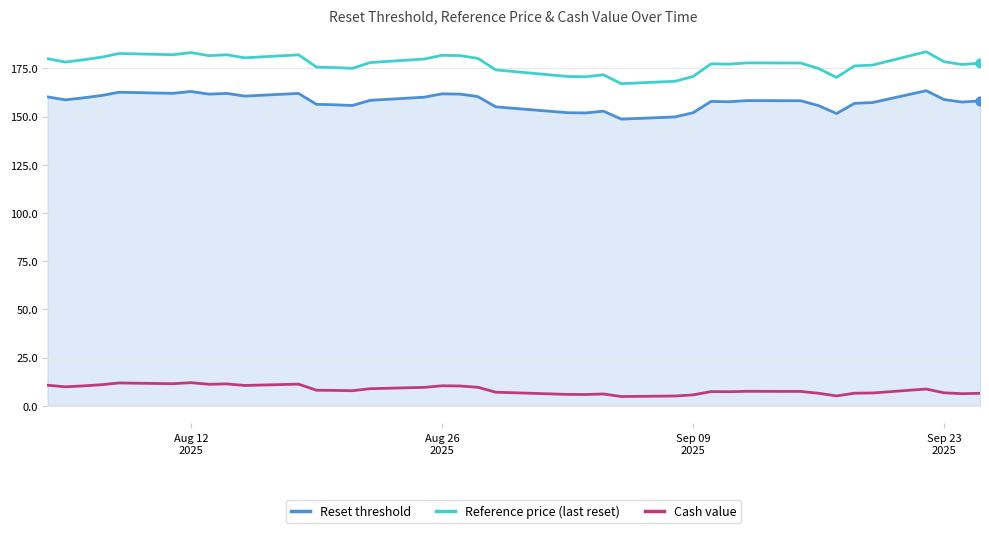

Which series has the widest spread of values?

Reference price (last reset)